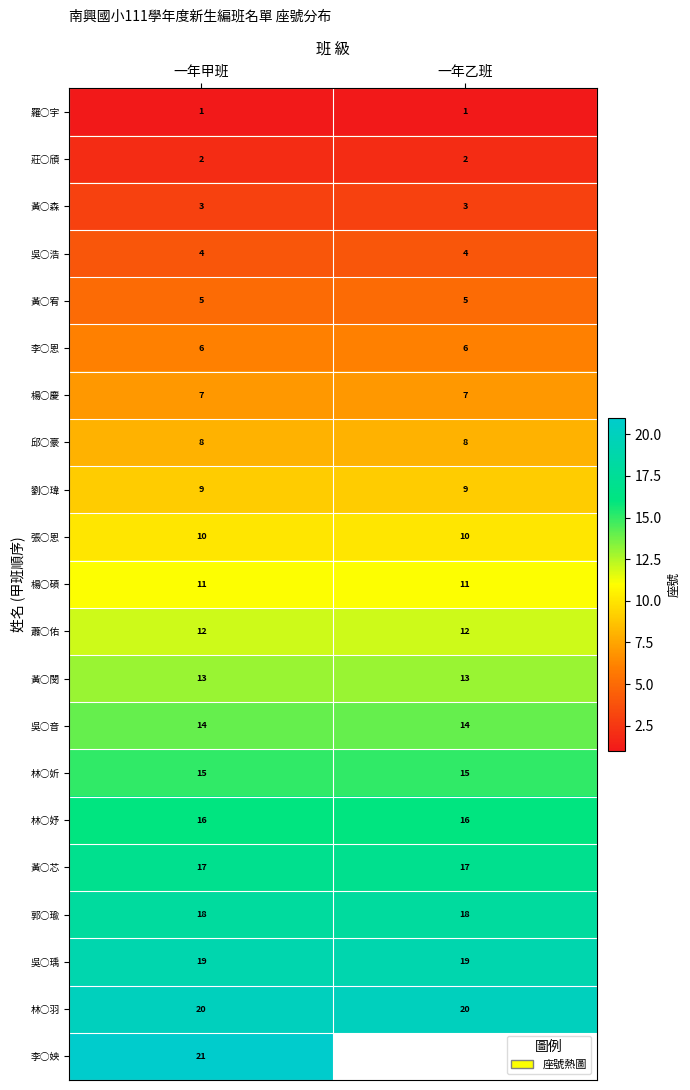

Is it true that 吳○瑀 equals 19 at 一年乙班?

True